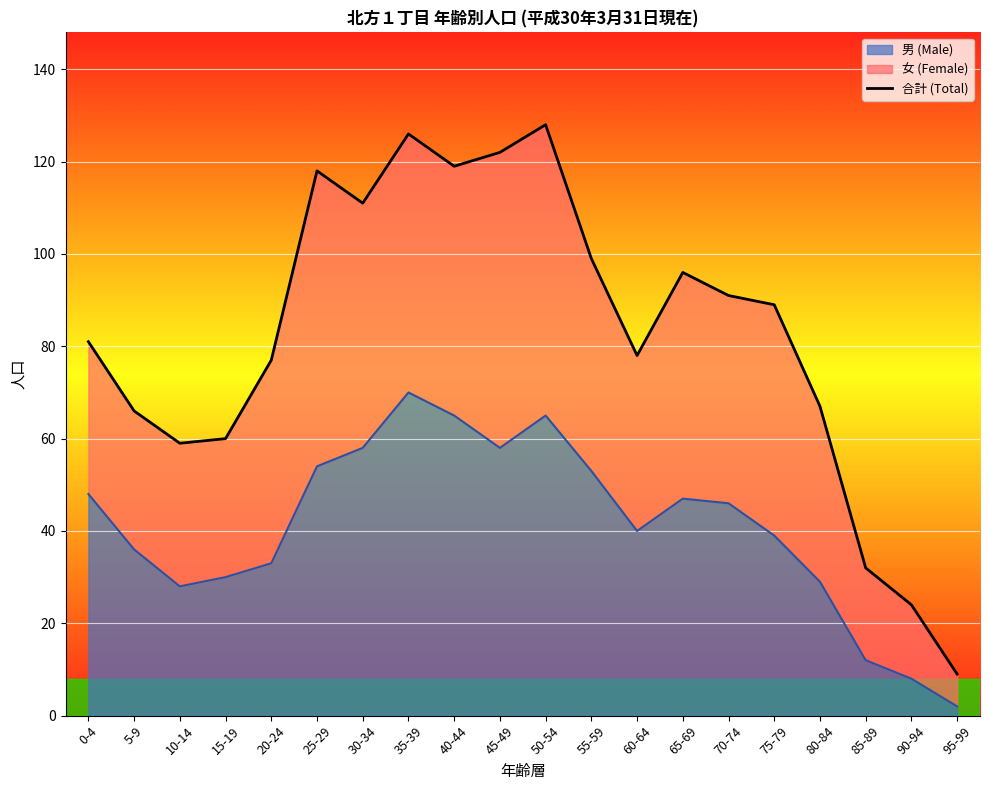

What is the average value?

83